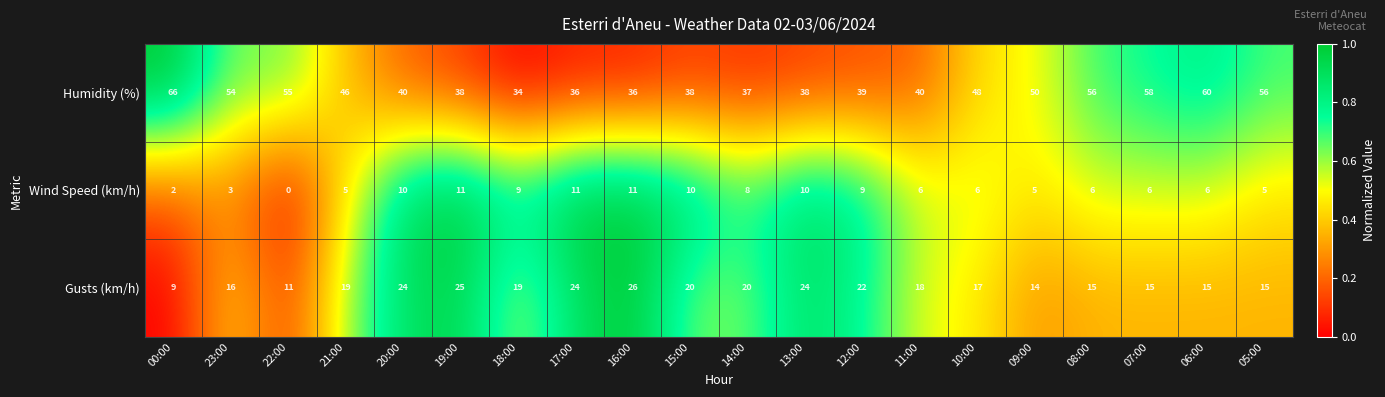

List the series in order of their peak value, highest first.

Humidity (%), Gusts (km/h), Wind Speed (km/h)